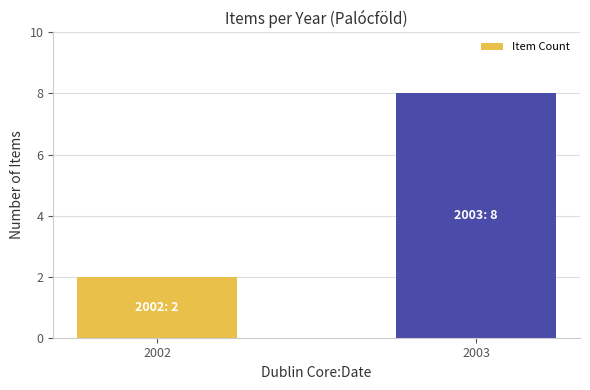

How many data points are less than 8?

1